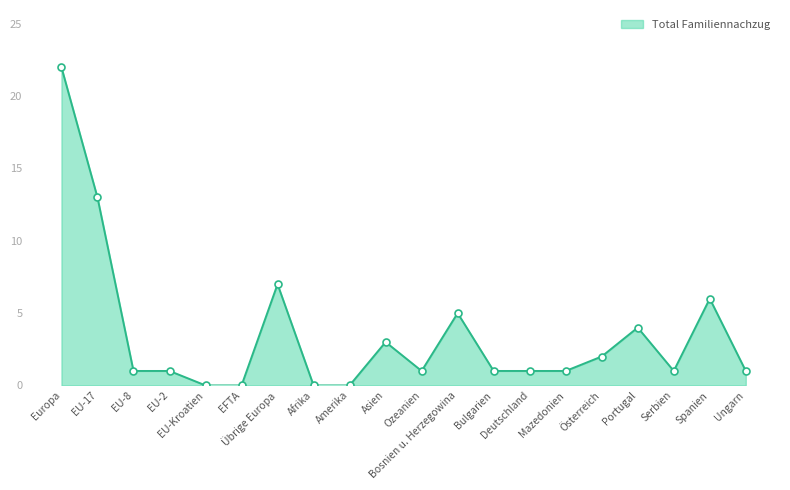

What is the difference between the maximum and minimum values?

22